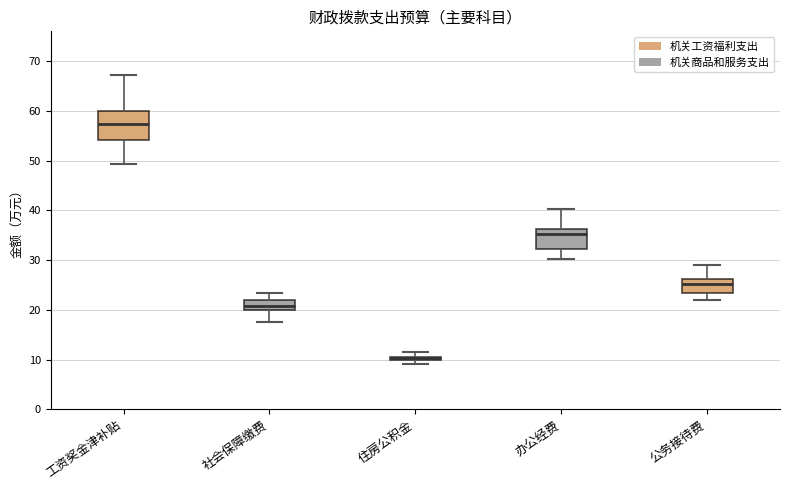

Which box is the tallest, from its lower edge to its upper edge?

工资奖金津补贴